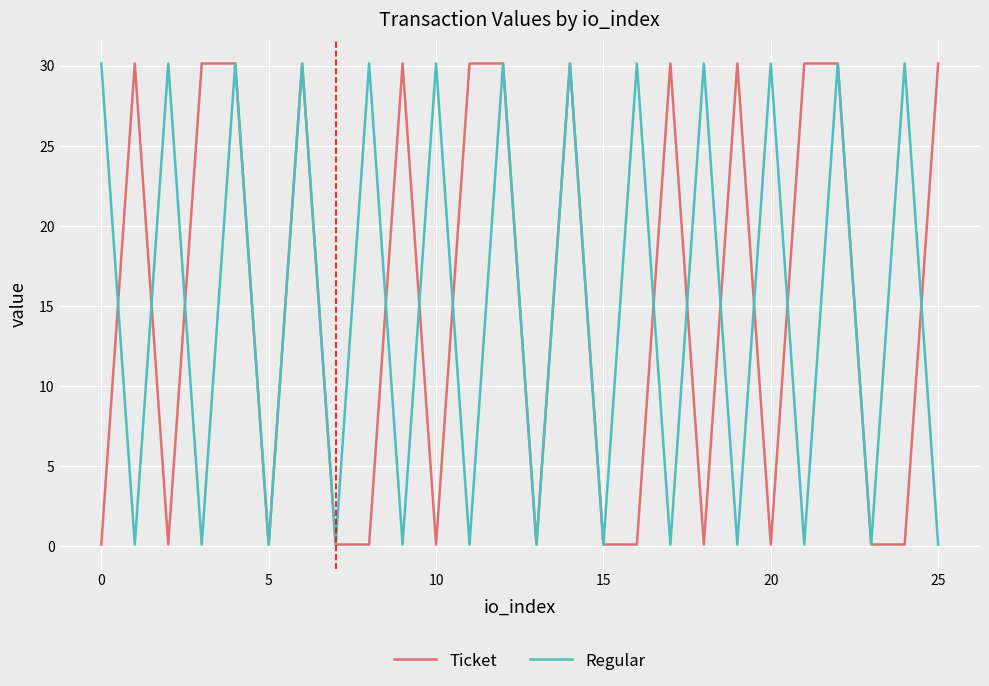

What is the greatest value displayed?

30.1